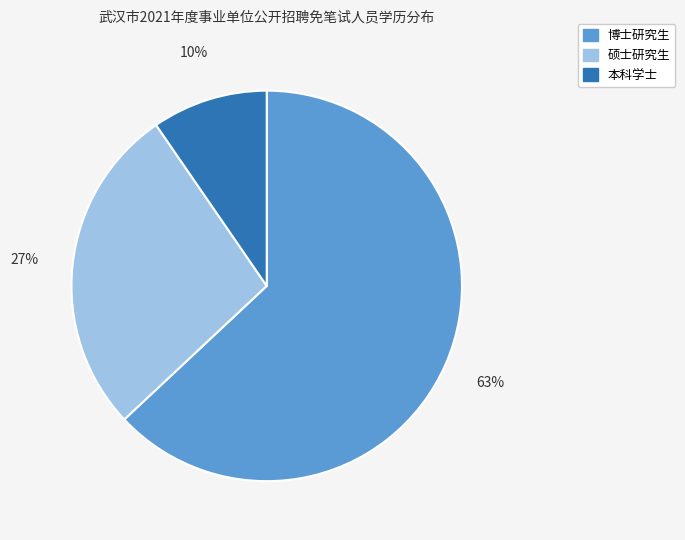

What is the ratio of the value at 硕士研究生 to the value at 博士研究生?

0.4